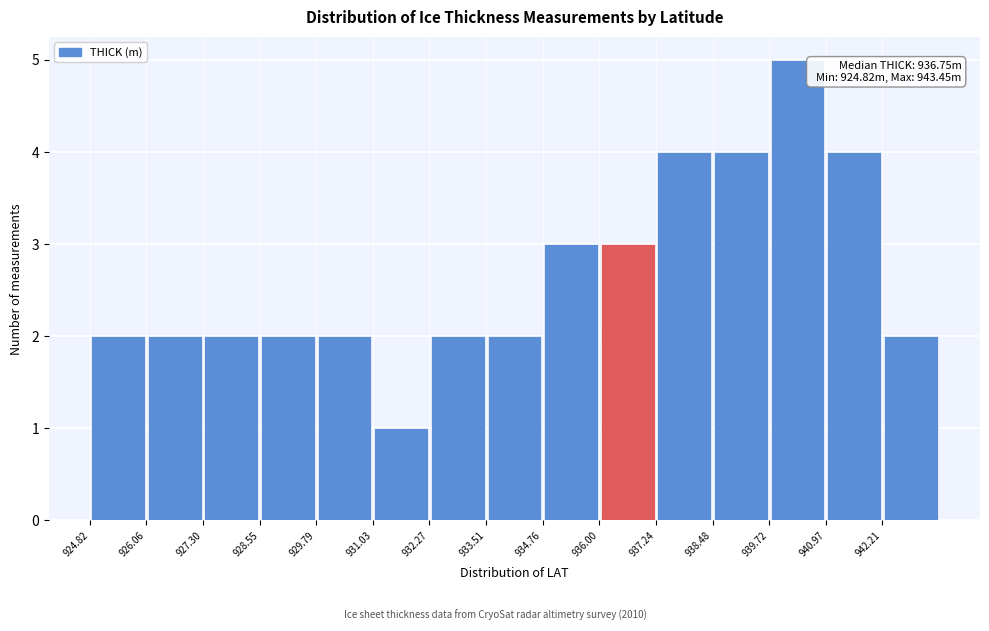

Over which range of the x-axis is the bar tallest?

939.8 to 941.0